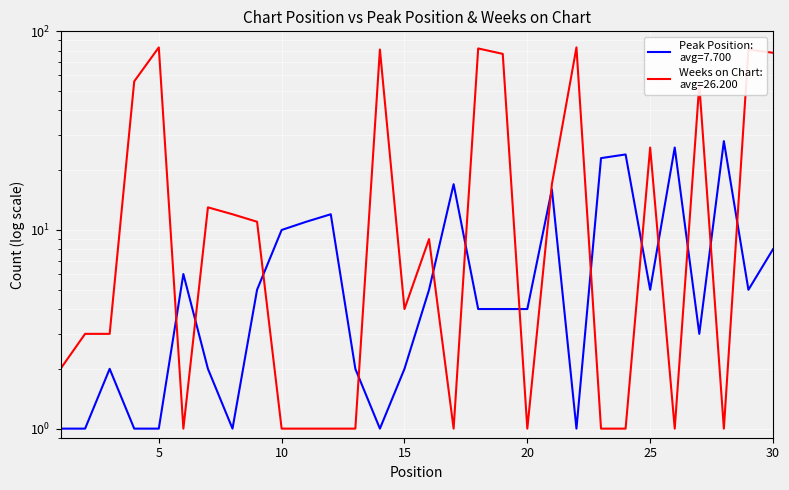

Which series has the largest total across all categories?

Weeks on Chart